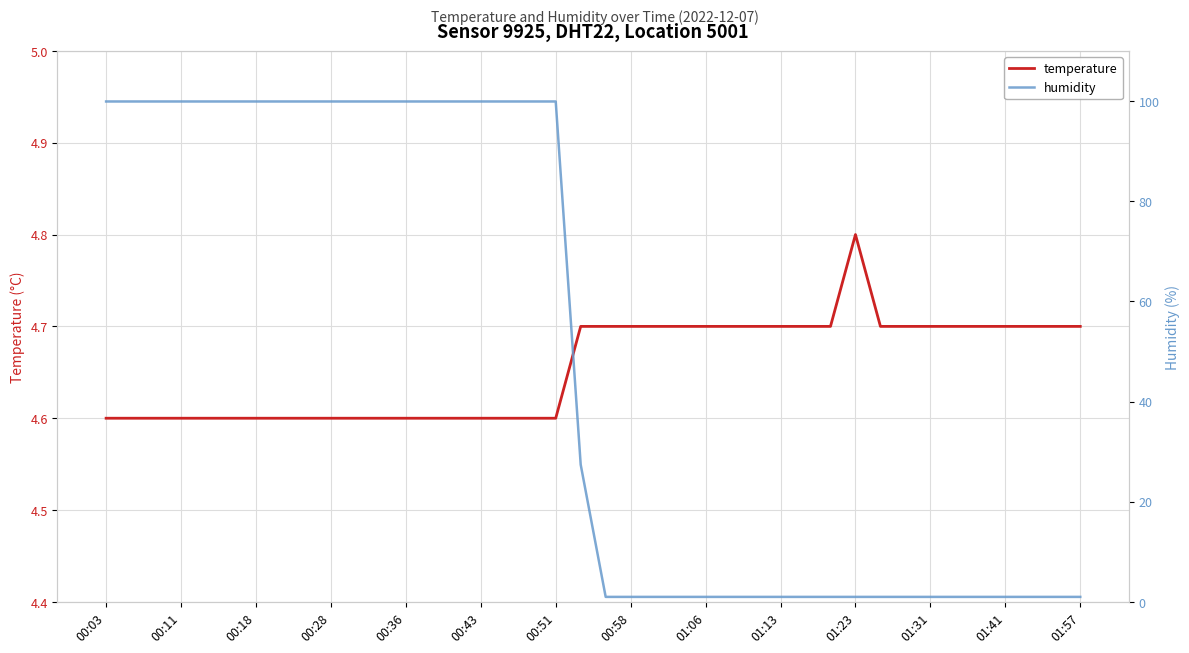

Where is humidity nearest to the value 50?

19